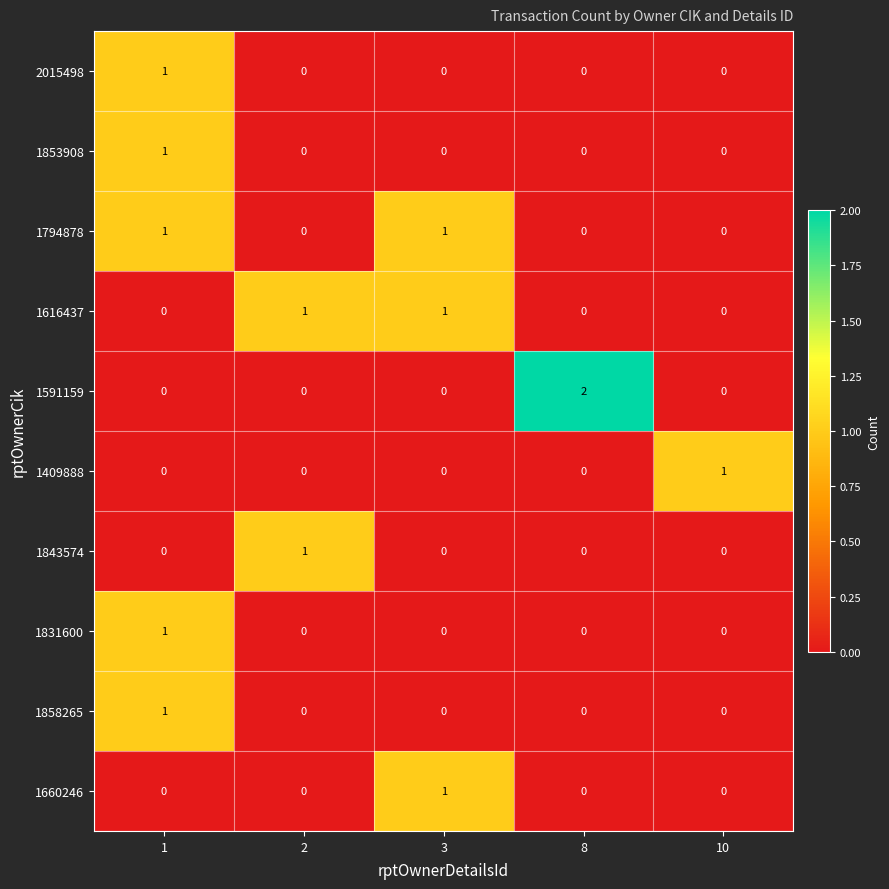

What is the total value across all series at 1?

5